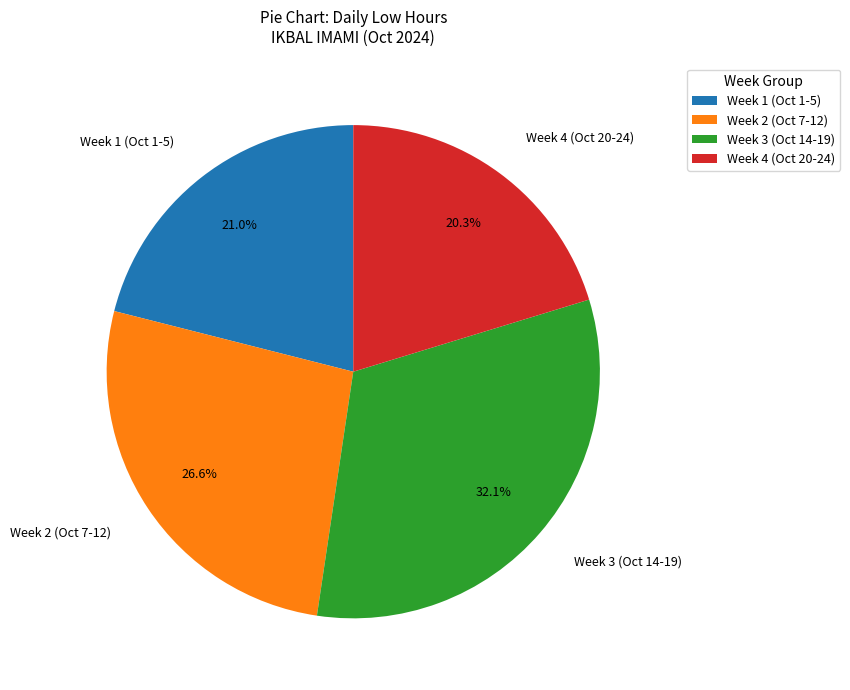

Approximately how many times larger is the value at Week 4 (Oct 20-24) compared to Week 3 (Oct 14-19)?

0.6